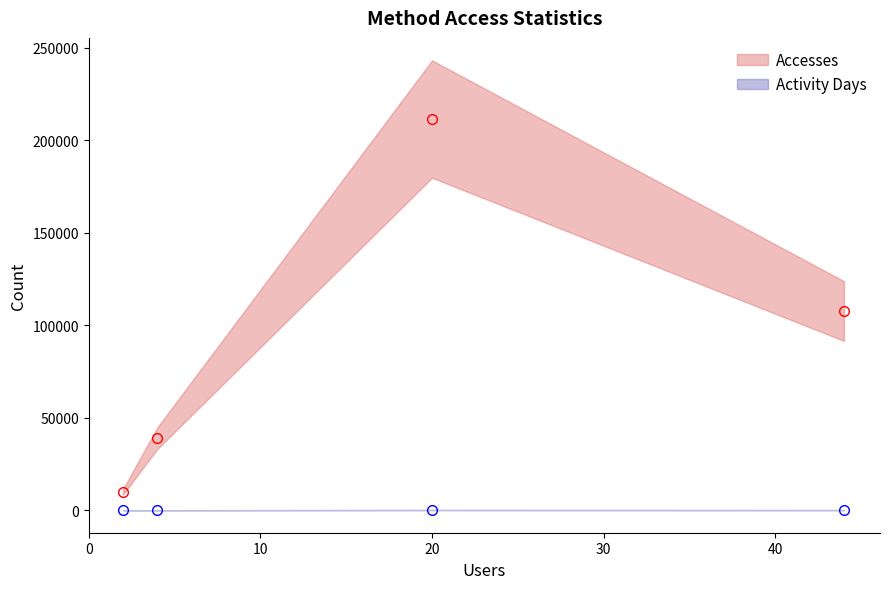

Reading left to right, extract all data points from this chart.

Accesses: anon-ftp1.ceda.ac.uk=211528	dap-thredds-download=107712	ftp2.ceda.ac.uk=10064	dap-thredds-subset=39014
Activity Days: anon-ftp1.ceda.ac.uk=130	dap-thredds-download=87	ftp2.ceda.ac.uk=14	dap-thredds-subset=9